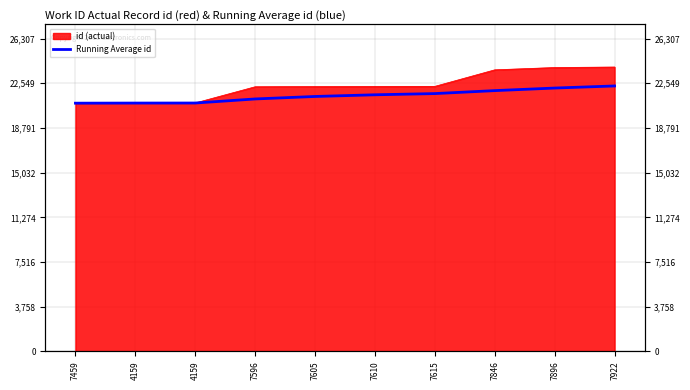

True or false: the data shows 36062.0 at 7605.

False